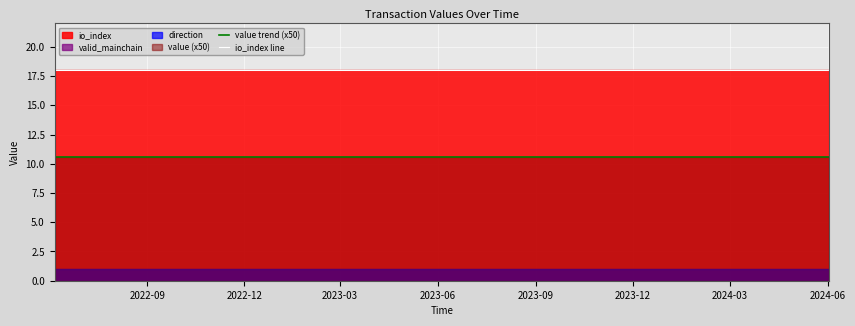

True or false: value trend (x50) and io_index line cross at least once.

False